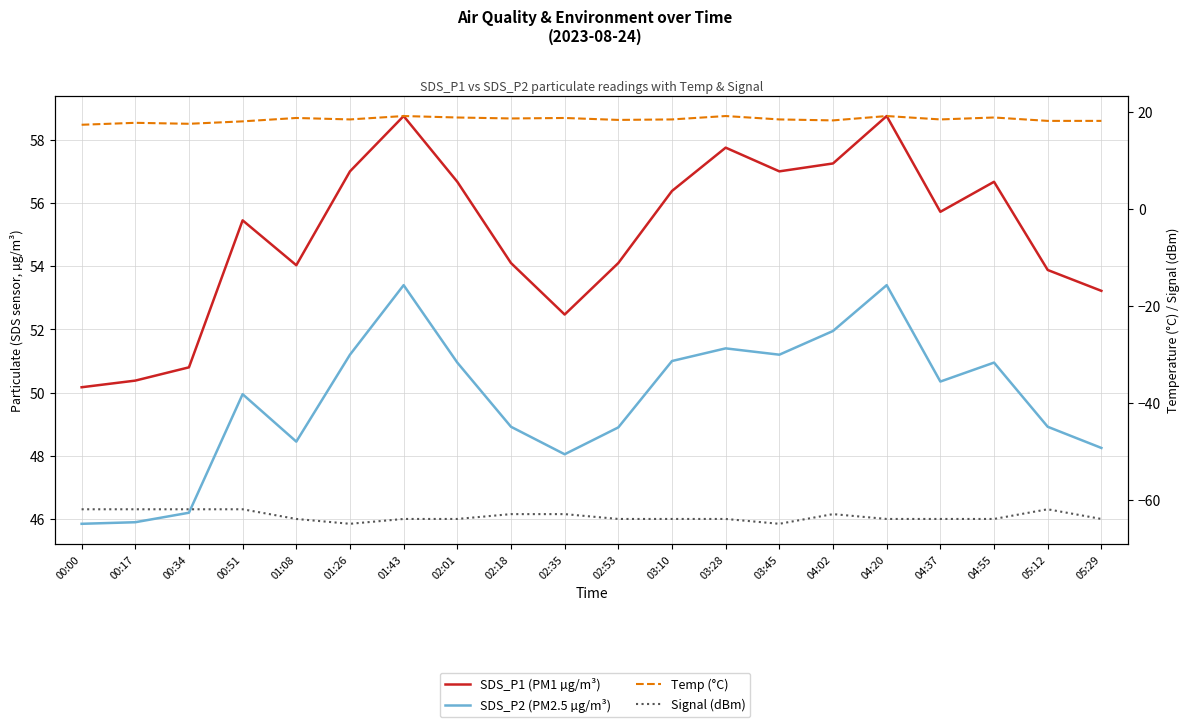

Reading right to left, what are all the values shown in this chart?

SDS_P1 (PM1 µg/m³): 05:29=53.2	05:12=53.9	04:55=56.7	04:37=55.7	04:20=58.8	04:02=57.2	03:45=57.0	03:28=57.8	03:10=56.4	02:53=54.1	02:35=52.5	02:18=54.1	02:01=56.7	01:43=58.8	01:26=57.0	01:08=54.0	00:51=55.5	00:34=50.8	00:17=50.4	00:00=50.2
SDS_P2 (PM2.5 µg/m³): 05:29=48.2	05:12=48.9	04:55=51.0	04:37=50.4	04:20=53.4	04:02=52.0	03:45=51.2	03:28=51.4	03:10=51.0	02:53=48.9	02:35=48.0	02:18=48.9	02:01=51.0	01:43=53.4	01:26=51.2	01:08=48.5	00:51=50.0	00:34=46.2	00:17=45.9	00:00=45.9
Temp (°C): 05:29=18.2	05:12=18.2	04:55=18.9	04:37=18.5	04:20=19.2	04:02=18.3	03:45=18.5	03:28=19.2	03:10=18.5	02:53=18.4	02:35=18.8	02:18=18.7	02:01=18.9	01:43=19.2	01:26=18.5	01:08=18.8	00:51=18.1	00:34=17.6	00:17=17.8	00:00=17.4
Signal (dBm): 05:29=-64.0	05:12=-62.0	04:55=-64.0	04:37=-64.0	04:20=-64.0	04:02=-63.0	03:45=-65.0	03:28=-64.0	03:10=-64.0	02:53=-64.0	02:35=-63.0	02:18=-63.0	02:01=-64.0	01:43=-64.0	01:26=-65.0	01:08=-64.0	00:51=-62.0	00:34=-62.0	00:17=-62.0	00:00=-62.0